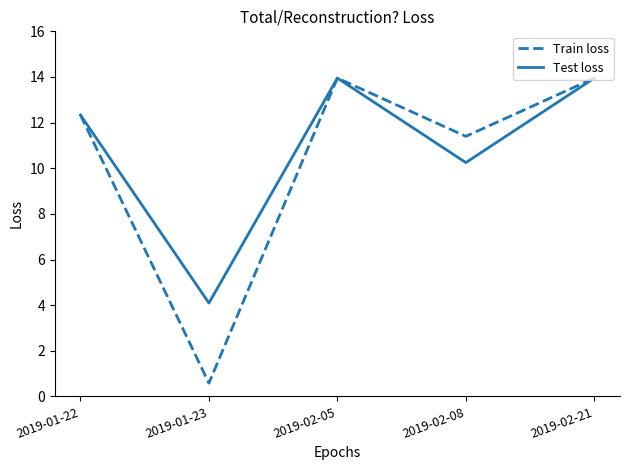

What position from the left is 2019-01-23?

2